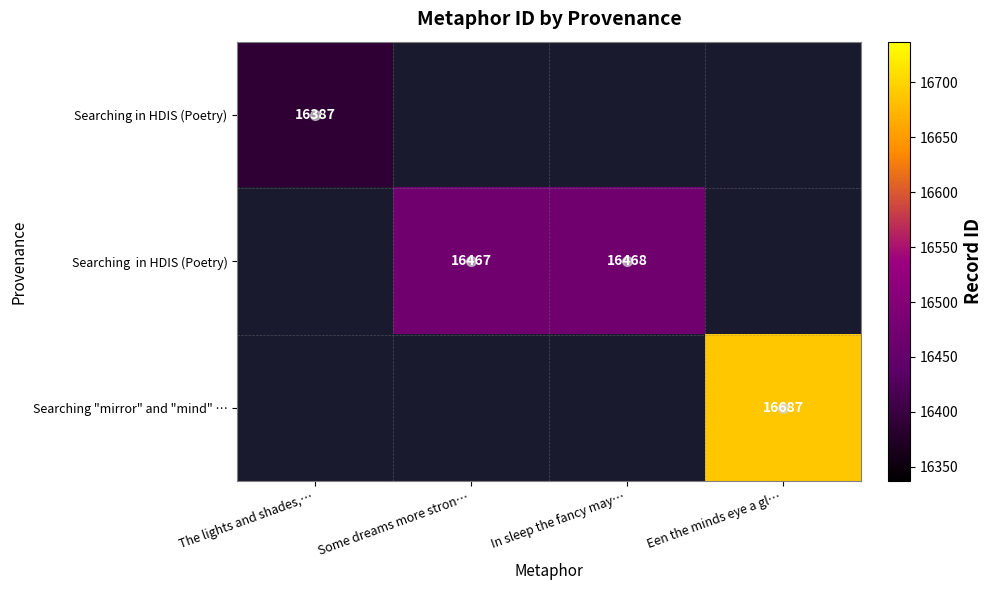

How many distinct data groups are displayed?

3